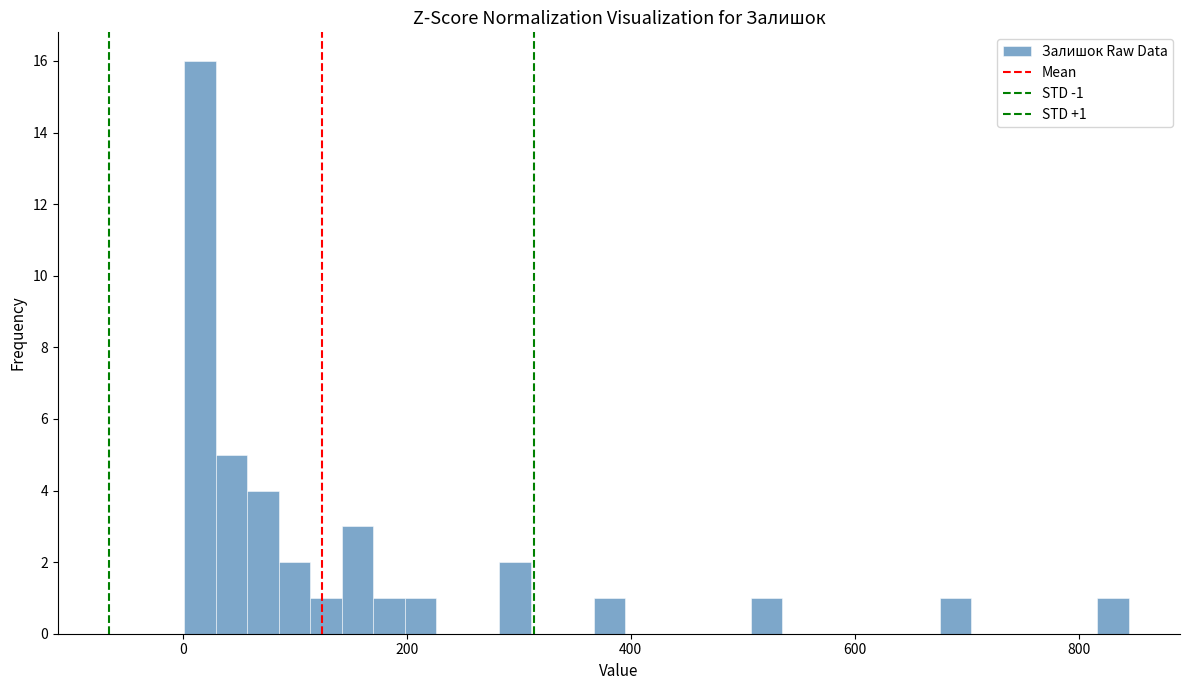

Around what value on the x-axis is the tallest bar? Give the approximate position of its centre, as read against the axis.

20